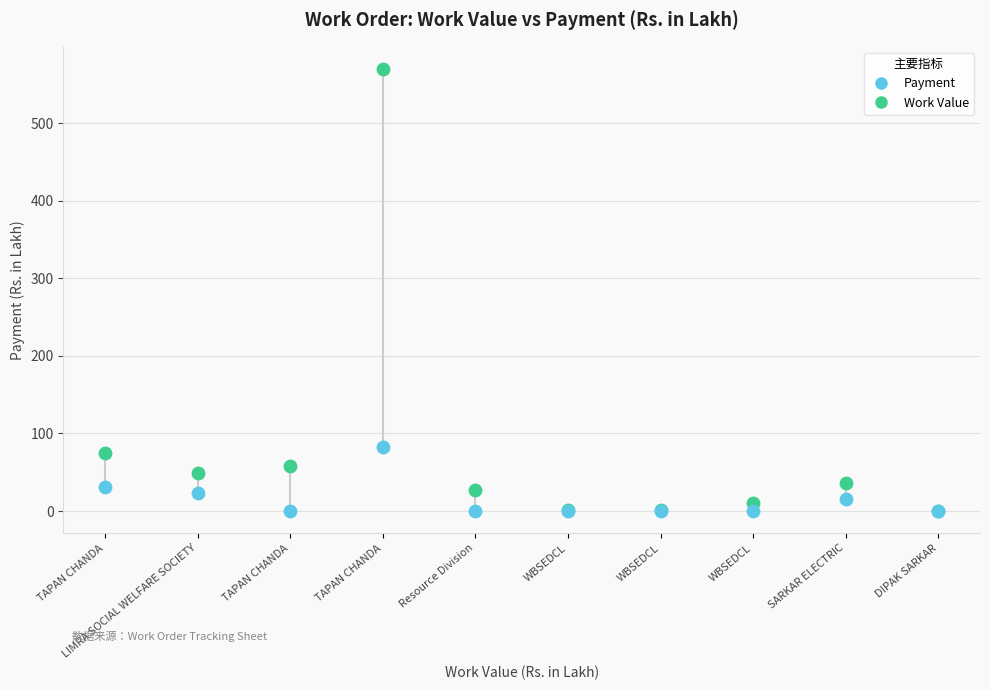

Across all series, what Y value is closest to 284?

83.0